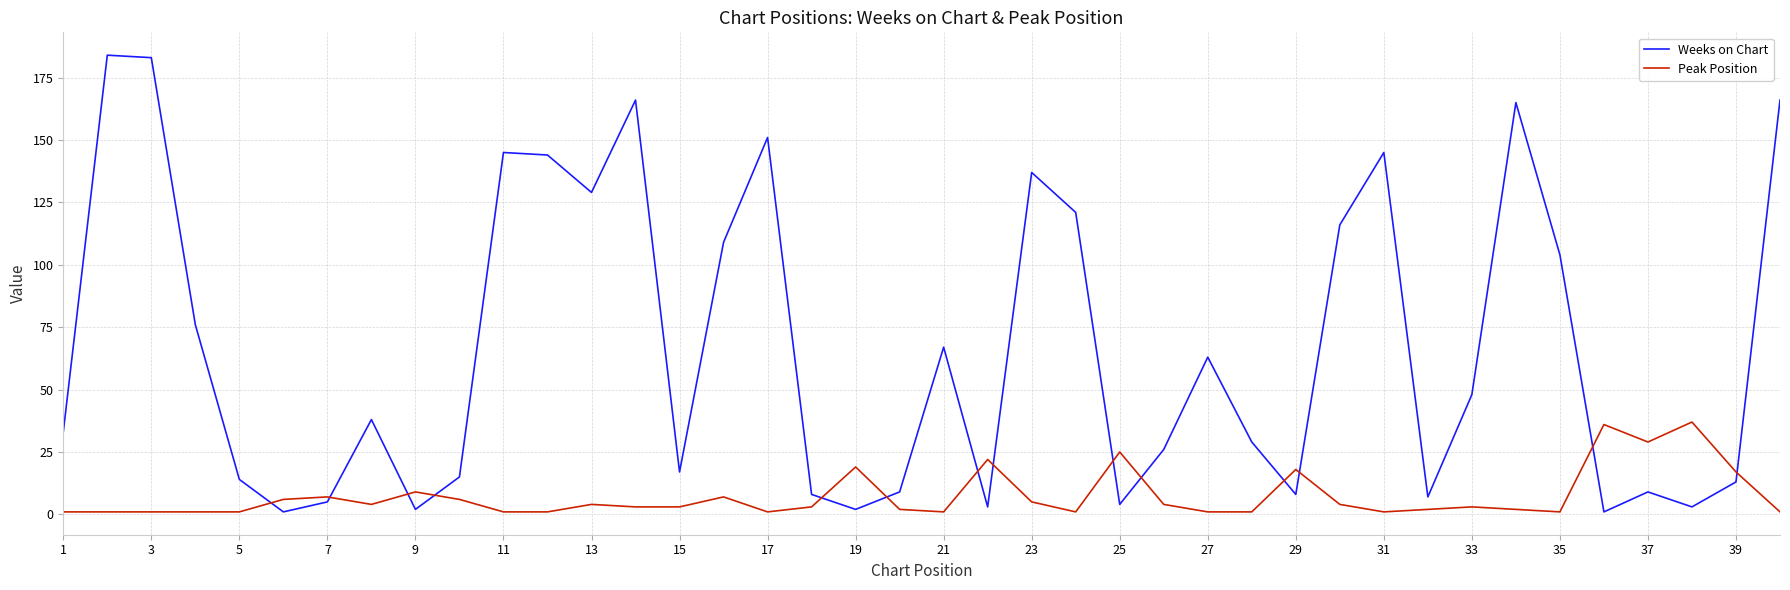

What is the highest value of the Peak Position series?

37